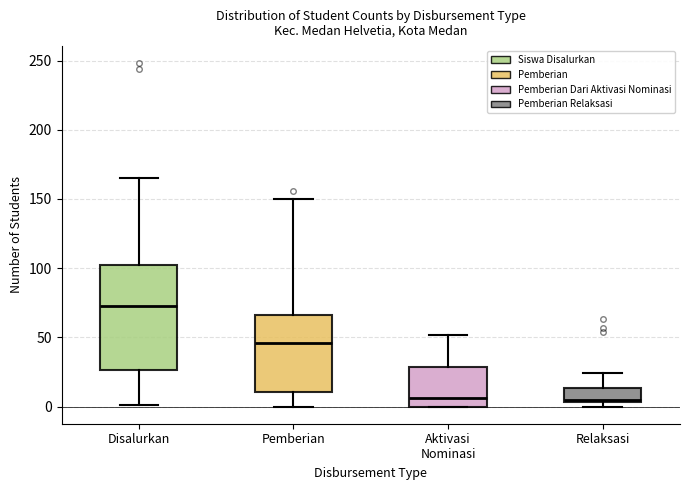

Reading left to right, transcribe this box plot: for each box, give where its median line is, the range the box spans, and where its two whiskers end, as read against the y-axis. The values are not printed on the chart, so give them approximately, as read against the axis.

Disalurkan: median 75, box 25 to 100, whiskers 0 to 165
Pemberian: median 45, box 10 to 65, whiskers 0 to 150
Aktivasi Nominasi: median 5, box 0 to 30, whiskers 0 to 50
Relaksasi: median 5 (just above the box's lower edge), box 5 to 15, whiskers 0 to 25